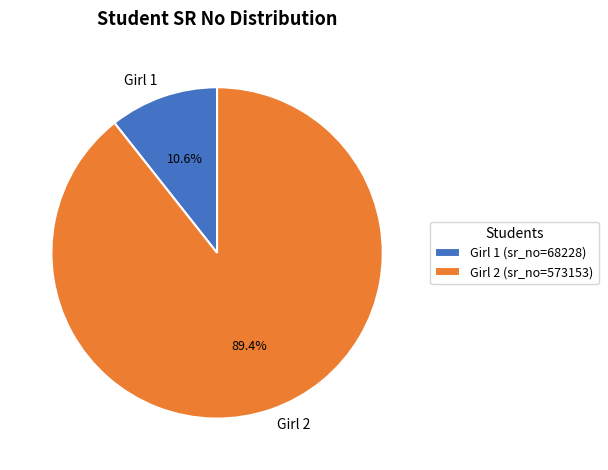

Combined, what portion of the pie is Girl 2 and Girl 1?

100.0%